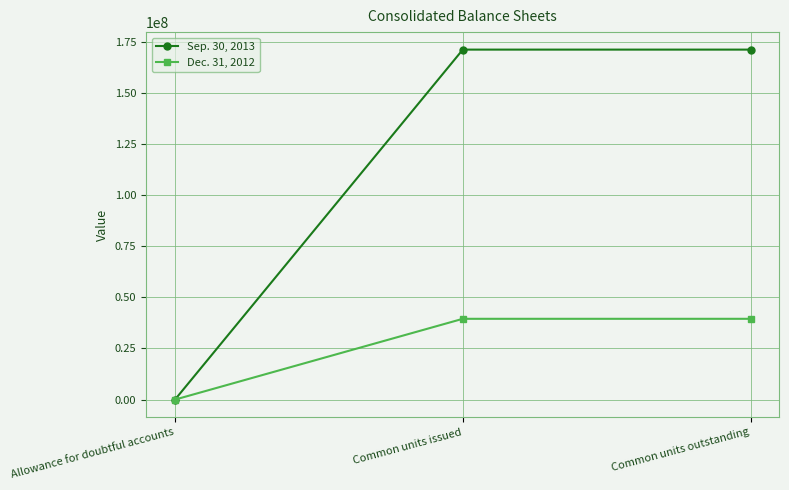

Reading left to right, list all the values displayed in this chart.

Sep. 30, 2013: 0.1	171059307.0	171059307.0
Dec. 31, 2012: 0.0	39491002.0	39491002.0